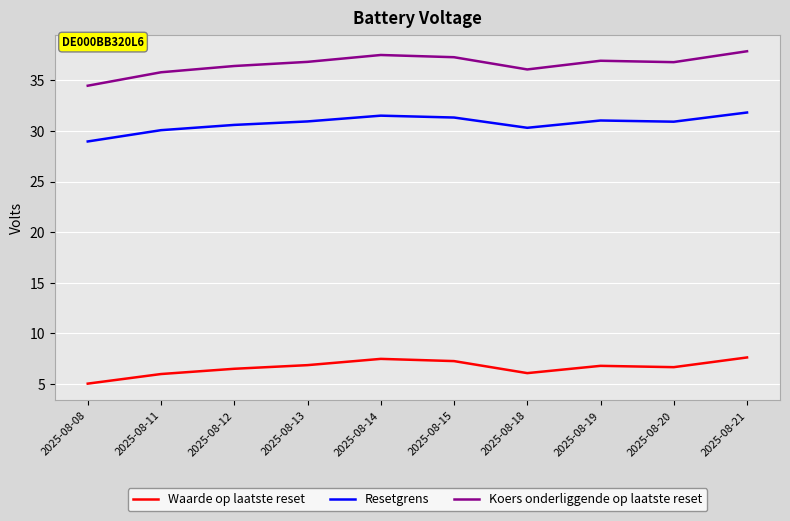

What value does the Resetgrens series have at 2025-08-19?

31.0